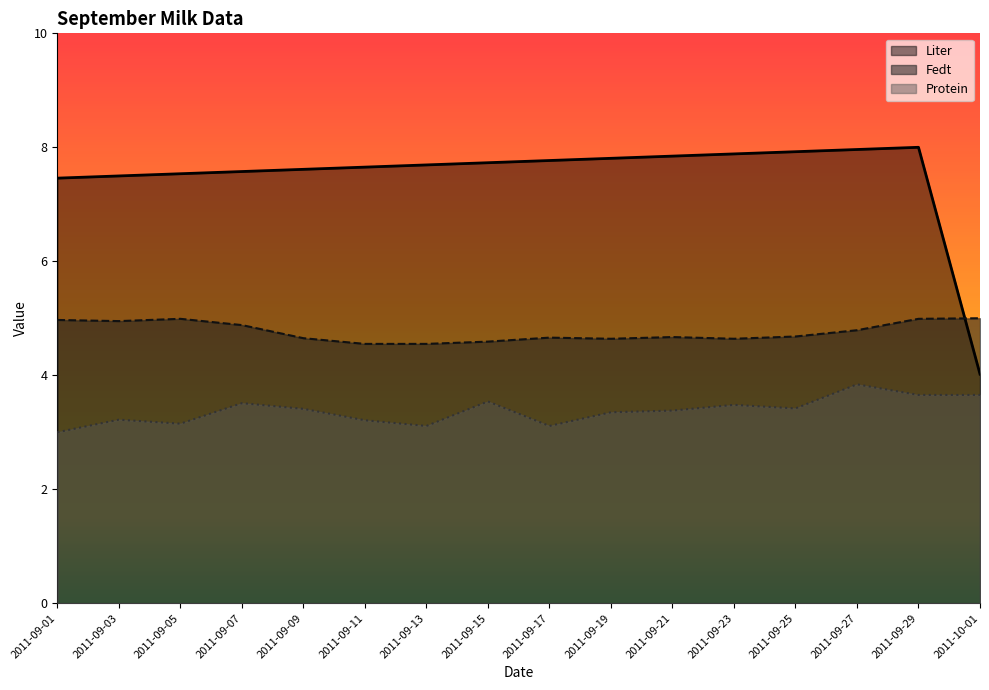

Reading right to left, what are all the values shown in this chart?

Liter: 4.0	8.0	8.0	7.9	7.9	7.8	7.8	7.8	7.7	7.7	7.7	7.6	7.6	7.5	7.5	7.5
Fedt: 5.0	5.0	4.8	4.7	4.6	4.7	4.6	4.7	4.6	4.5	4.5	4.7	4.9	5.0	5.0	5.0
Protein: 3.7	3.7	3.8	3.4	3.5	3.4	3.4	3.1	3.5	3.1	3.2	3.4	3.5	3.1	3.2	3.0